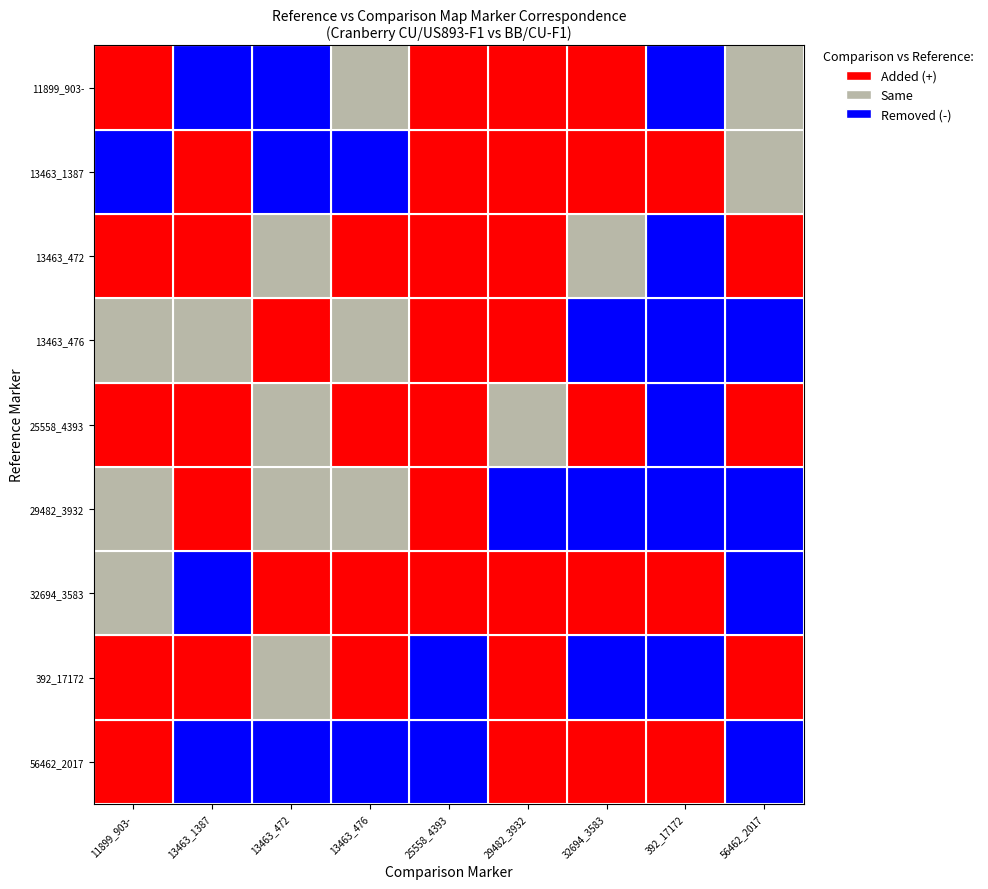

At which category does the chart reach its peak across all series?

13463_1387